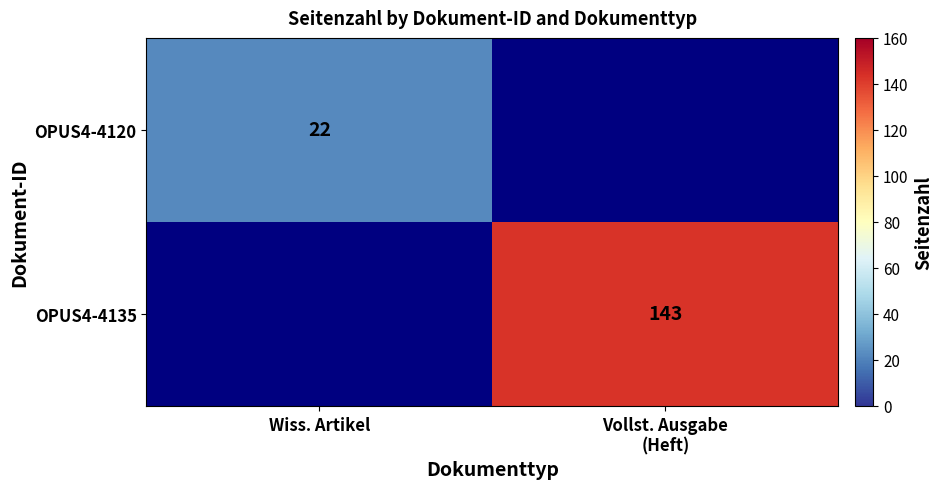

At how many categories does at least one series exceed 31?

1